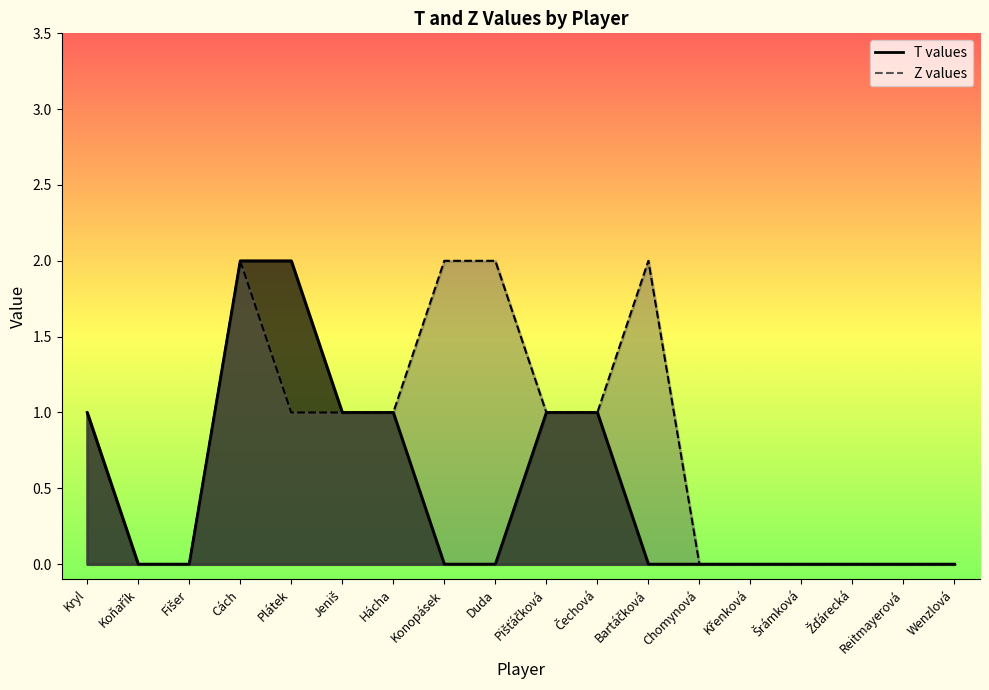

The Z values series shows 3 at Cách. True or false?

False